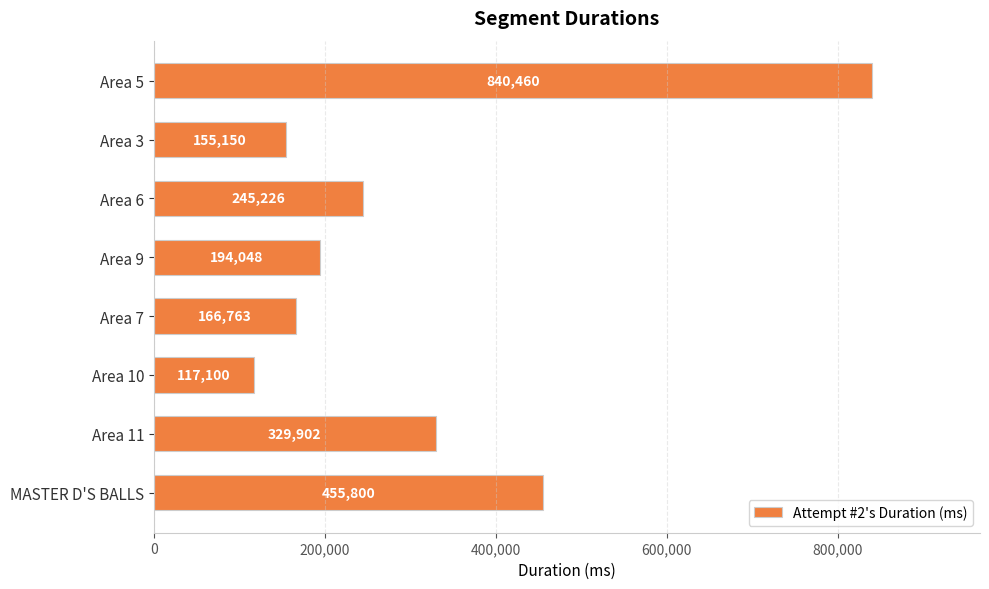

List the labels in order of value, largest first.

Area 5, MASTER D'S BALLS, Area 11, Area 6, Area 9, Area 7, Area 3, Area 10